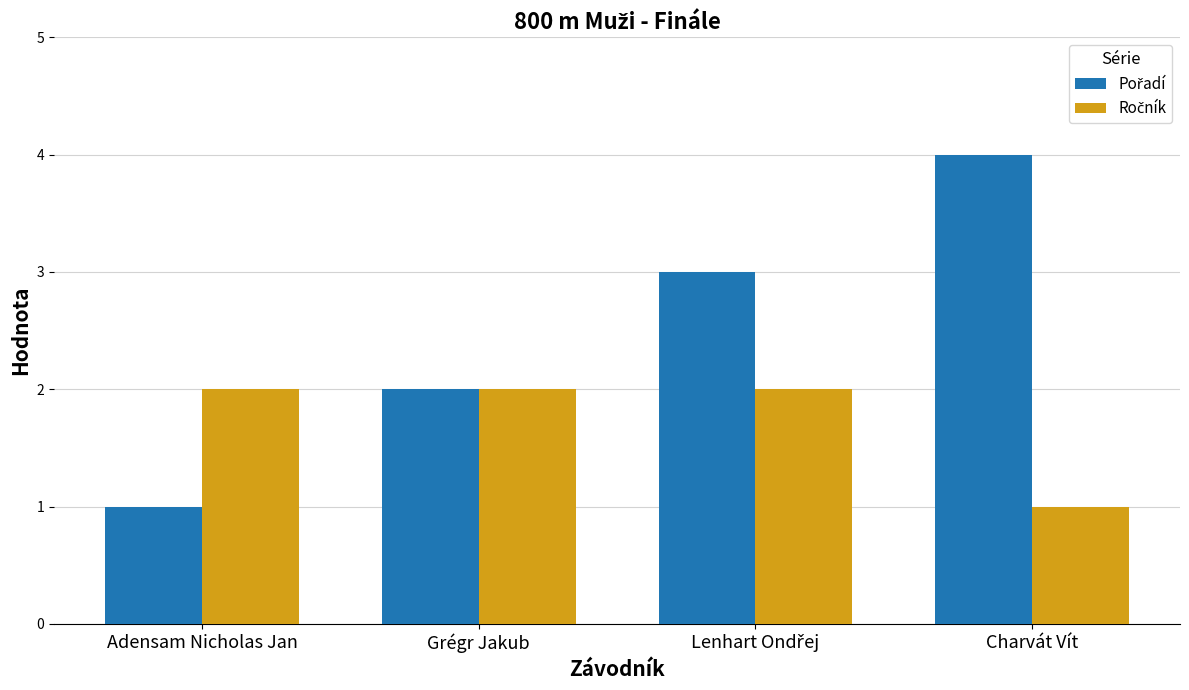

What is the spread (max minus min) of values at Charvát Vít?

3